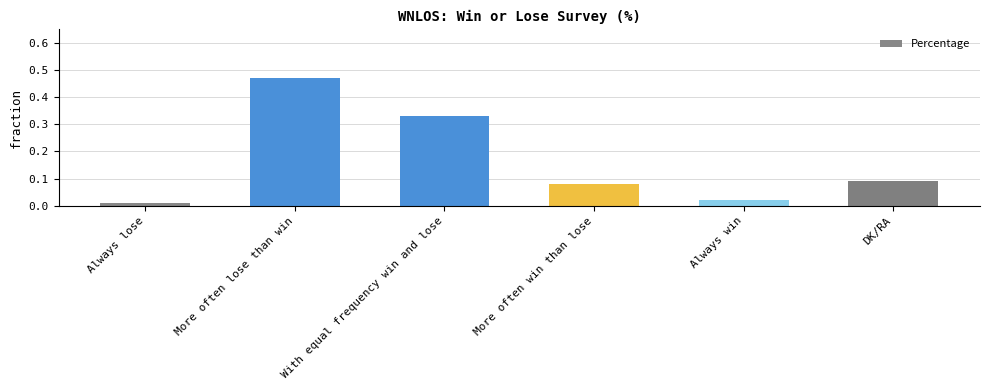

What is the change in value from More often lose than win to With equal frequency win and lose?

-0.1